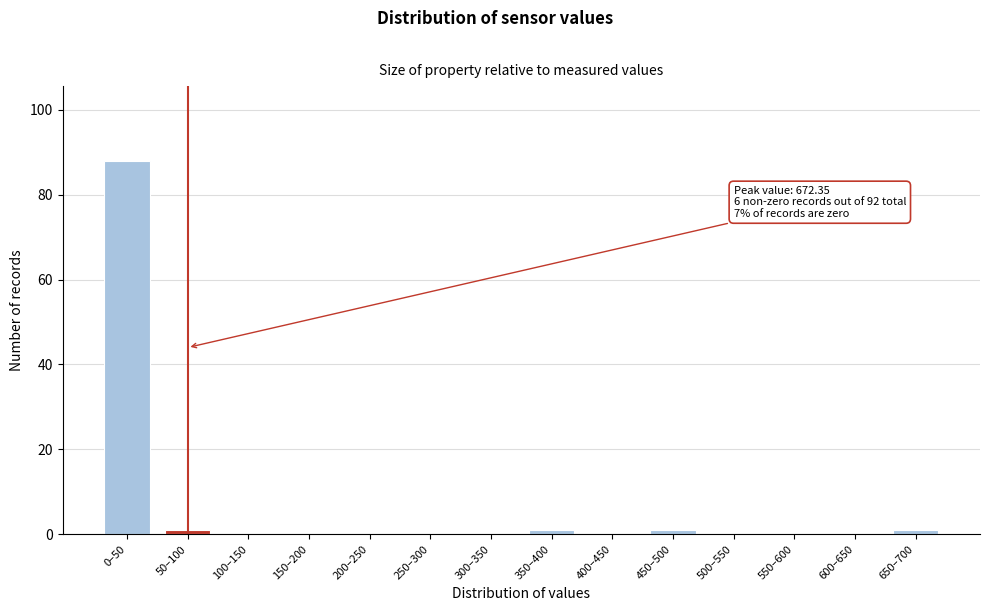

Reading right to left, list all the values displayed in this chart.

650–700=1	600–650=0	550–600=0	500–550=0	450–500=1	400–450=0	350–400=1	300–350=0	250–300=0	200–250=0	150–200=0	100–150=0	50–100=1	0–50=88